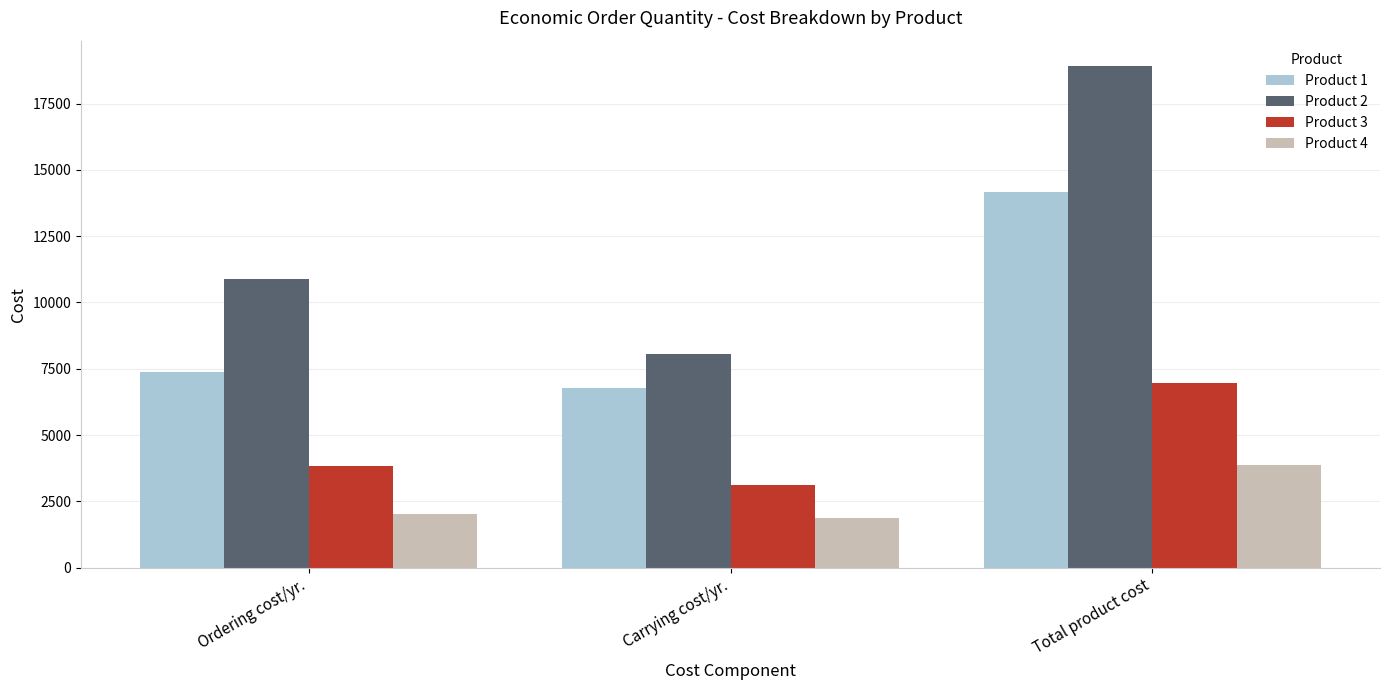

List the labels in order of Product 3 value, largest first.

Total product cost, Ordering cost/yr., Carrying cost/yr.